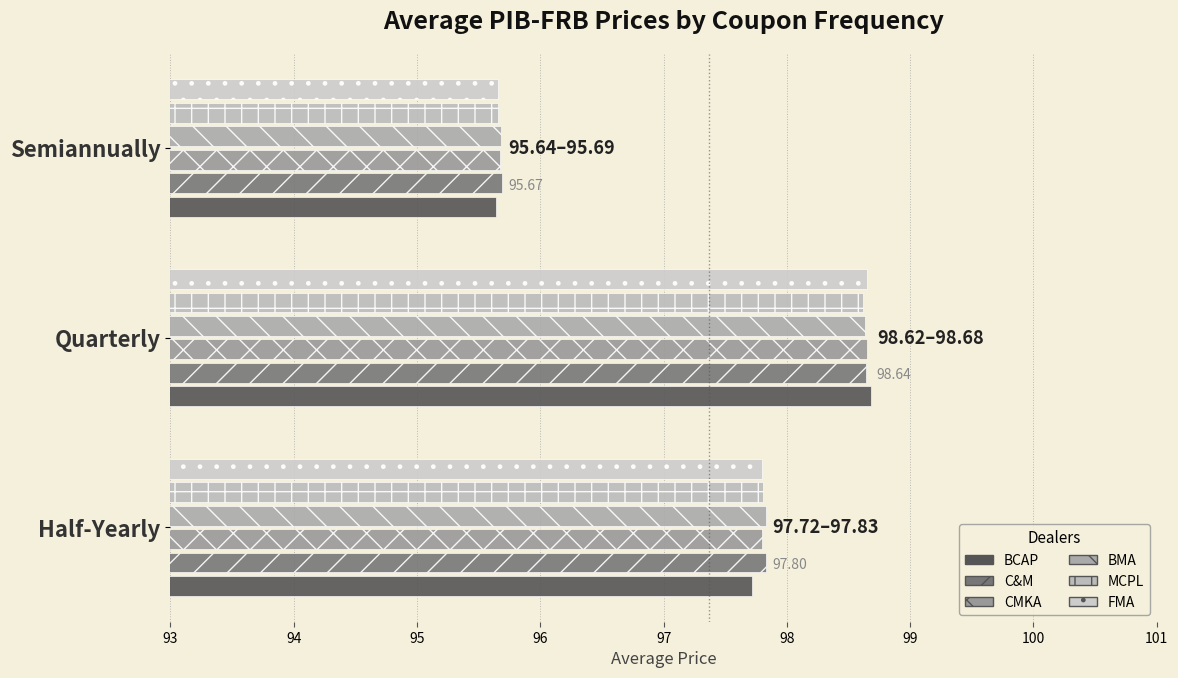

What is the maximum value for FMA?

98.7